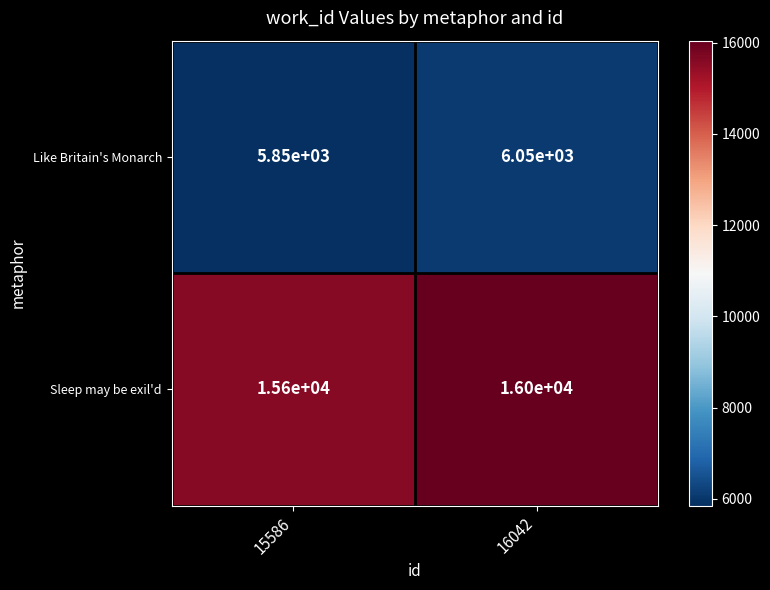

At 16042, list the series in order from smallest to largest.

Like Britain's Monarch, Sleep may be exil'd